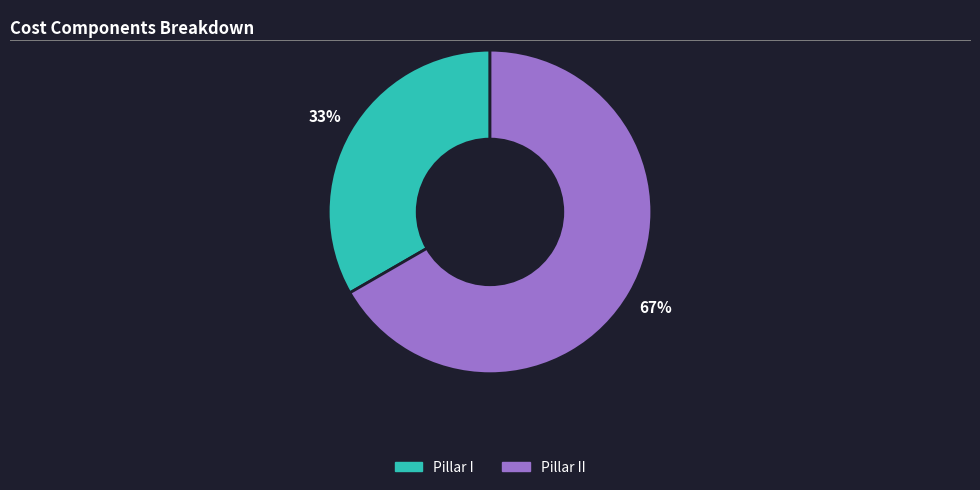

How many slices are in this pie chart?

2